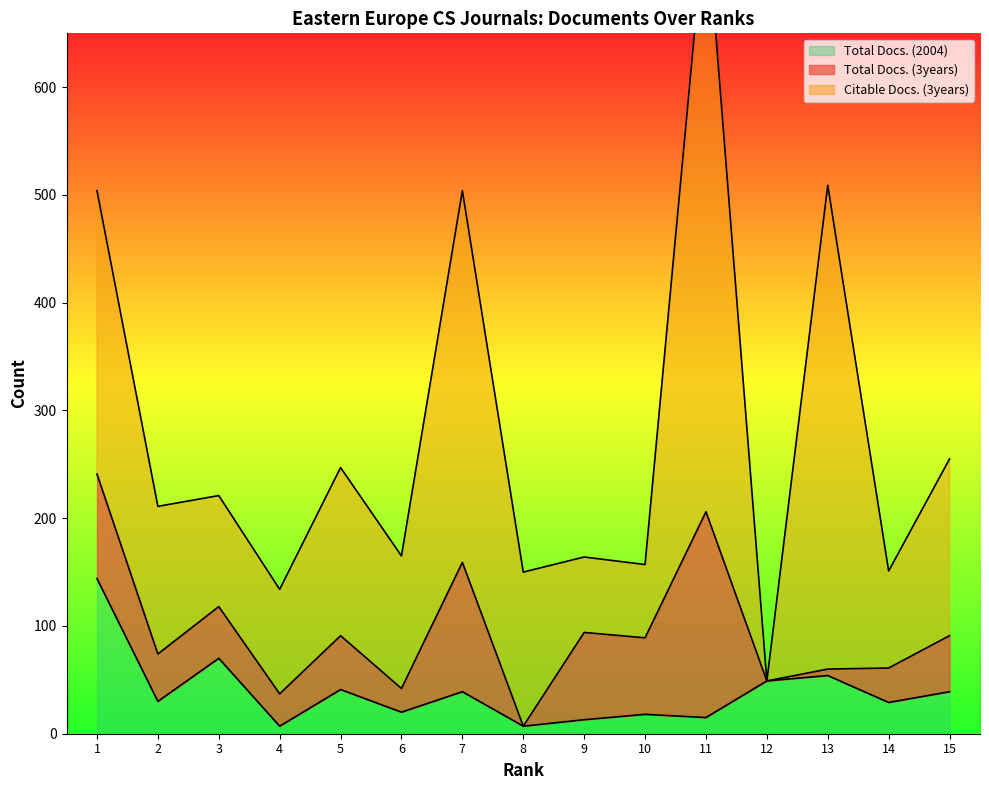

At which category does the chart reach its minimum across all series?

8